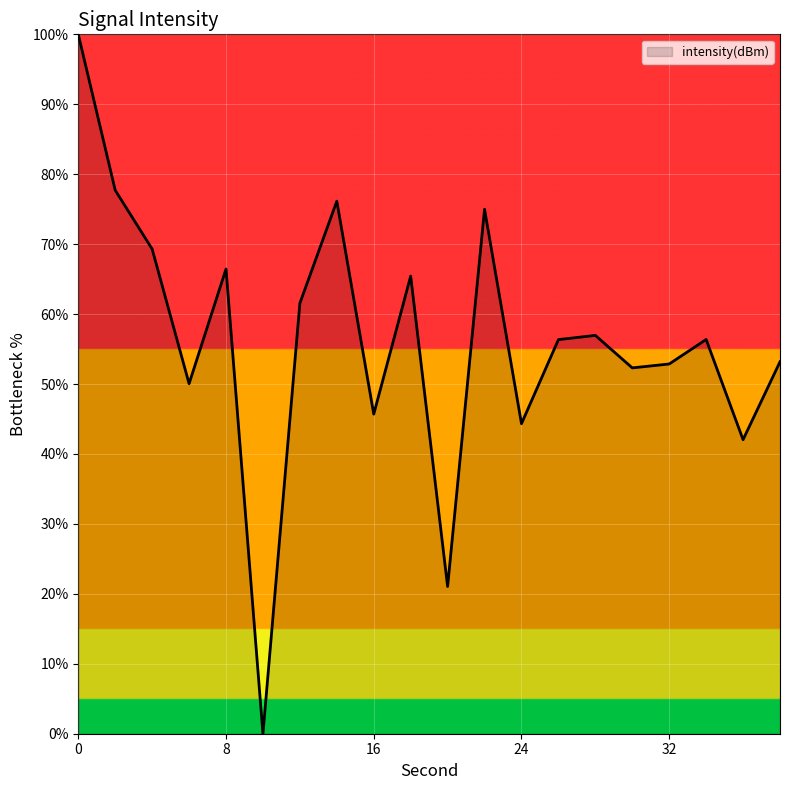

What is the difference between the maximum and minimum values?

100.0